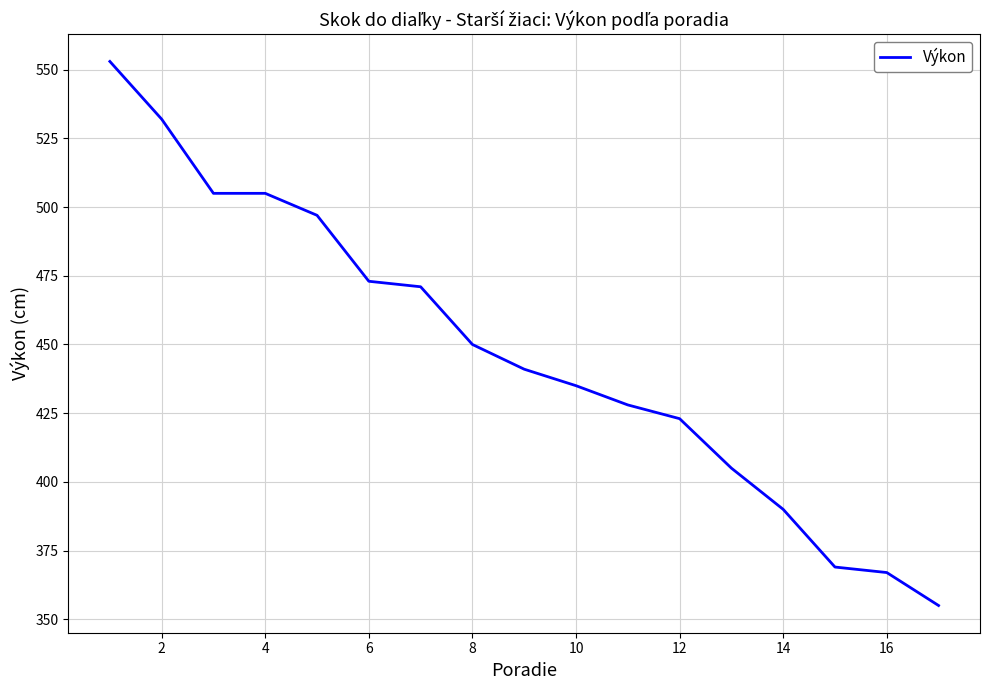

What is the difference between the maximum and minimum values?

198